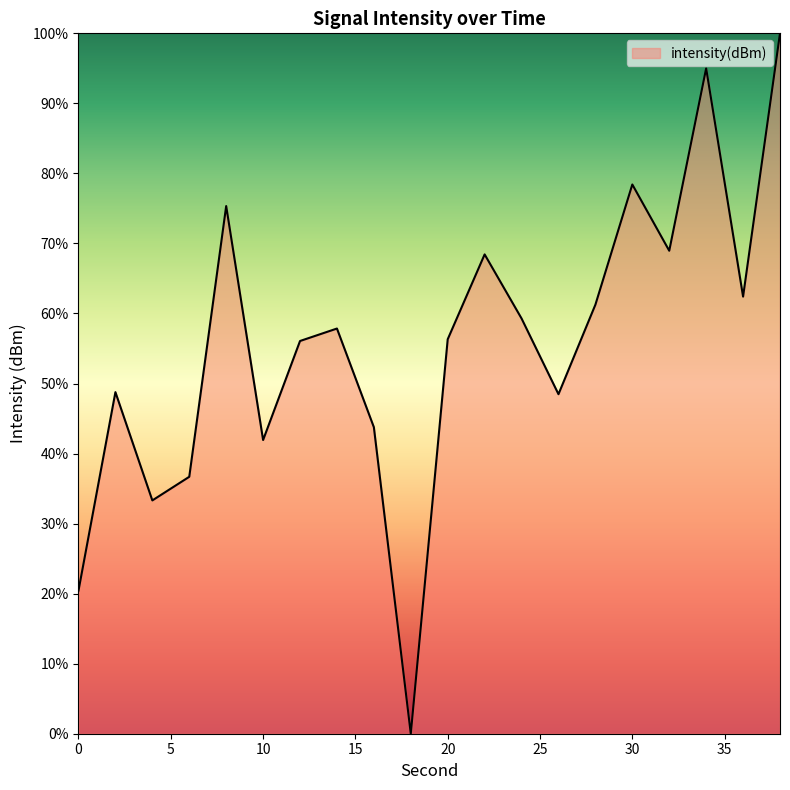

What is the difference between the maximum and minimum values?

100.0